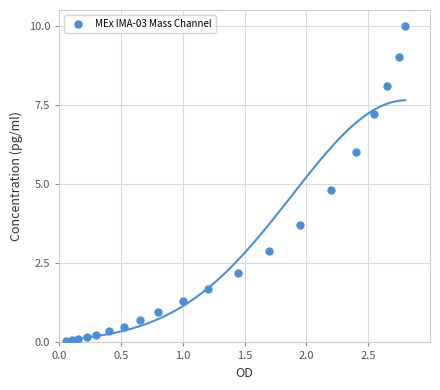

What Y value in the scatter plot is closest to 5?

4.8